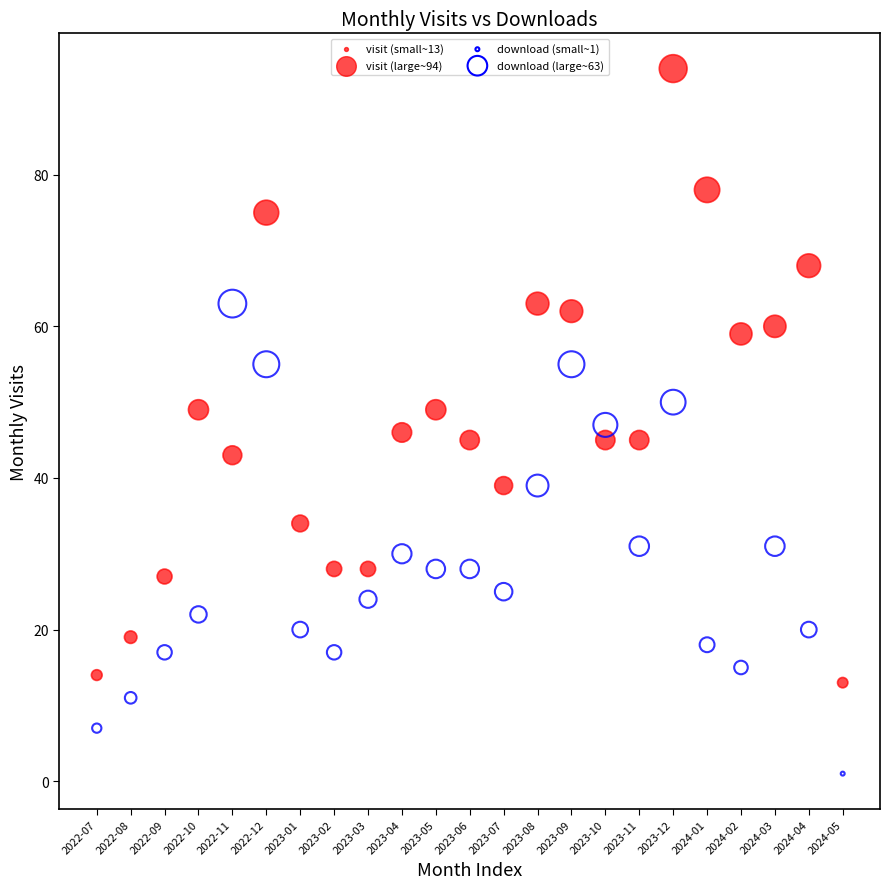

Count the number of points in this scatter plot.

46